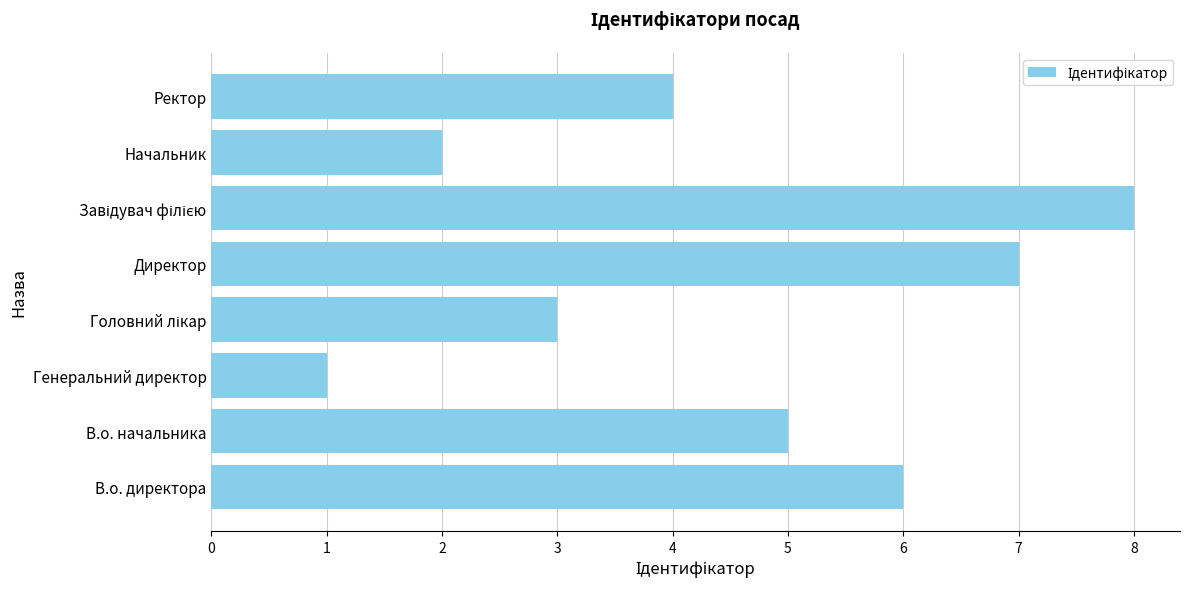

True or false: the data shows 3 at Начальник.

False